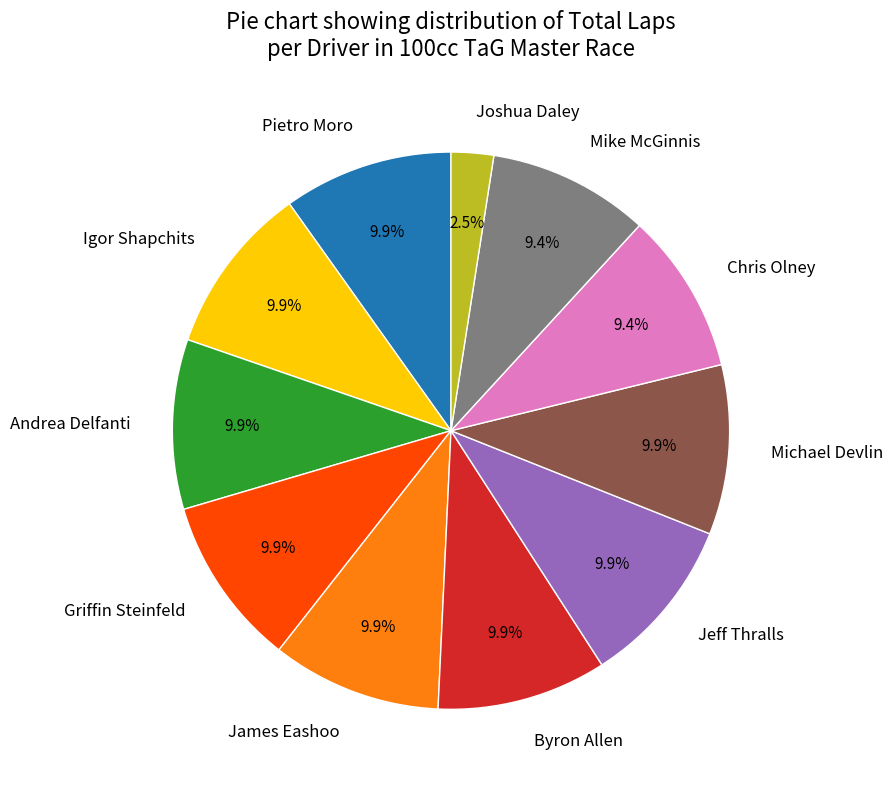

What is the smallest slice in the pie chart?

Joshua Daley